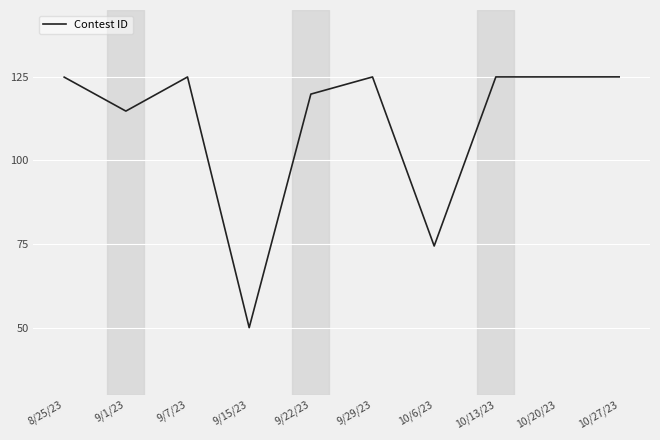

Where is the first local maximum?

9/7/23